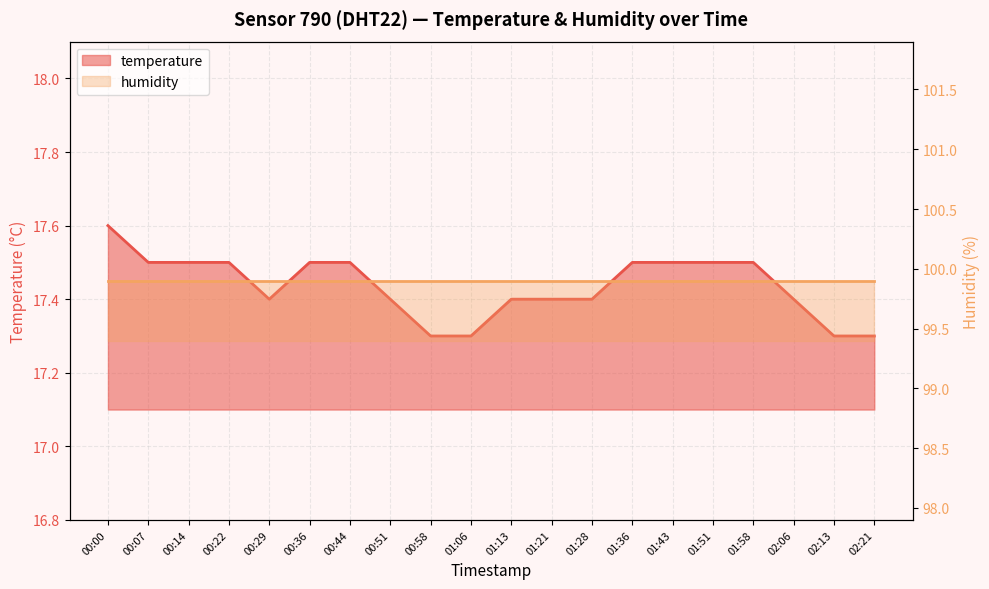

True or false: the data shows 17.5 at 01:58.

True